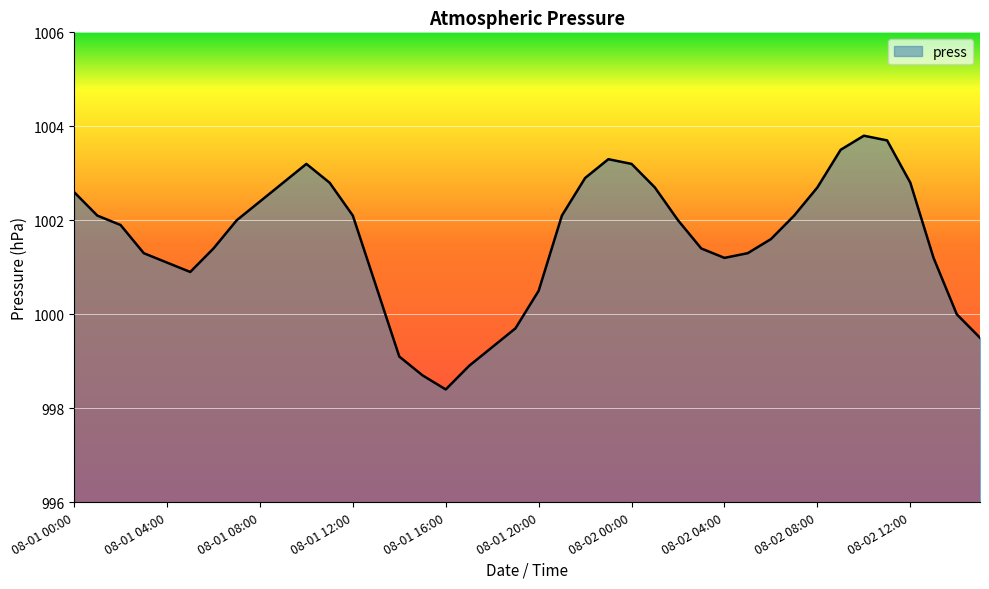

Reading right to left, list all the values displayed in this chart.

999.5	1000.0	1001.2	1002.8	1003.7	1003.8	1003.5	1002.7	1002.1	1001.6	1001.3	1001.2	1001.4	1002.0	1002.7	1003.2	1003.3	1002.9	1002.1	1000.5	999.7	999.3	998.9	998.4	998.7	999.1	1000.6	1002.1	1002.8	1003.2	1002.8	1002.4	1002.0	1001.4	1000.9	1001.1	1001.3	1001.9	1002.1	1002.6